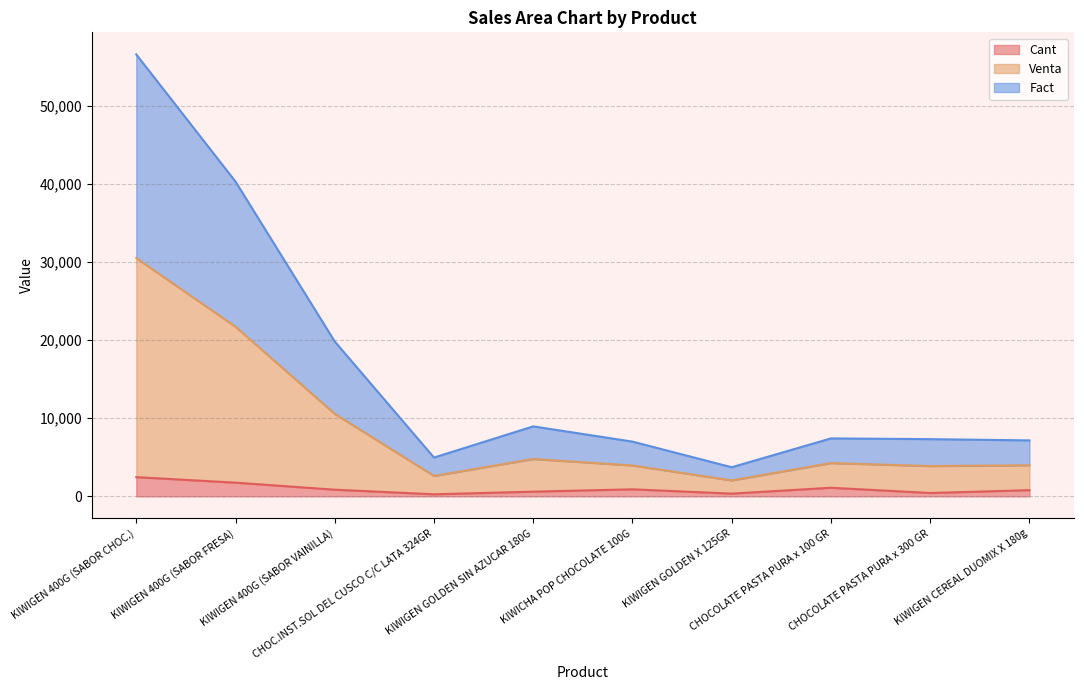

Which category has the highest value in the Cant series?

KIWIGEN 400G (SABOR CHOC.)